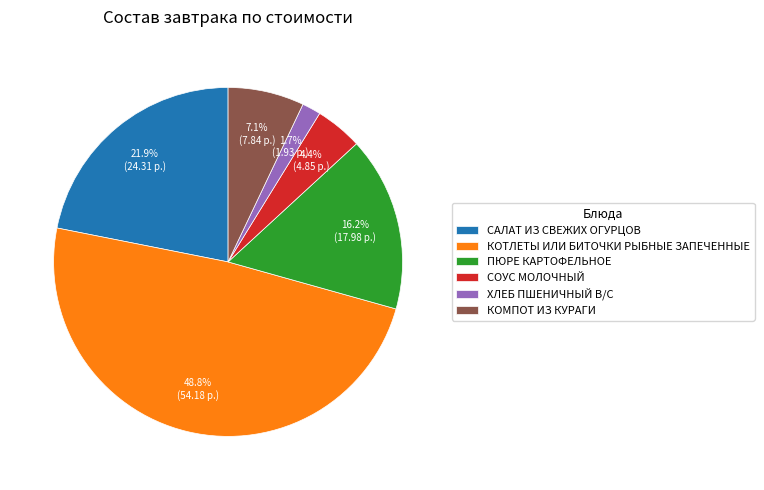

To the nearest percent, what portion does КОТЛЕТЫ ИЛИ БИТОЧКИ РЫБНЫЕ ЗАПЕЧЕННЫЕ represent?

49%